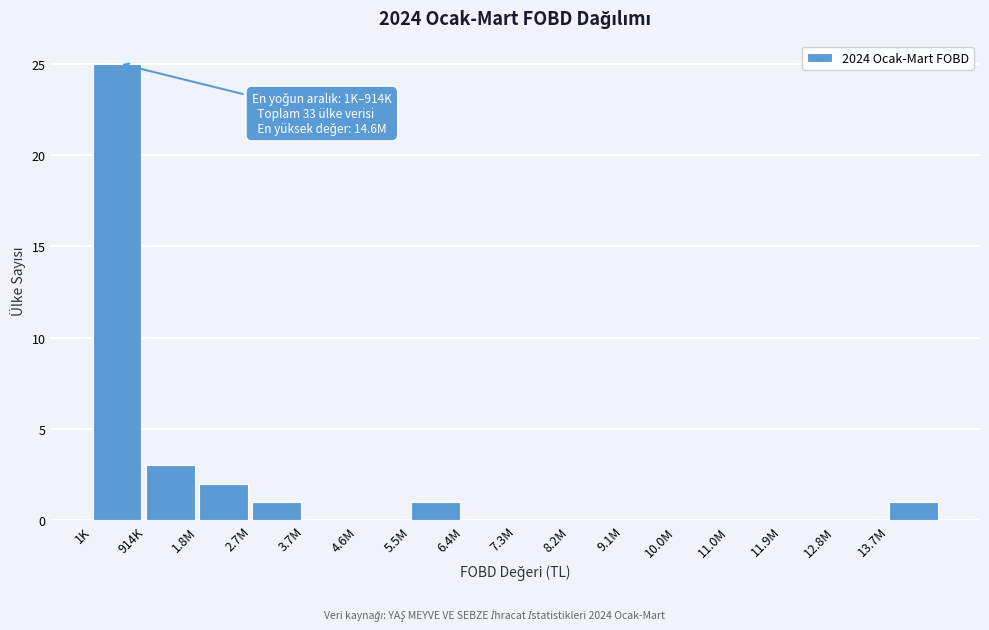

Reading left to right, extract all data points from this chart.

1K=25	914K=3	1.8M=2	2.7M=1	3.7M=0	4.6M=0	5.5M=1	6.4M=0	7.3M=0	8.2M=0	9.1M=0	10.0M=0	11.0M=0	11.9M=0	12.8M=0	13.7M=1